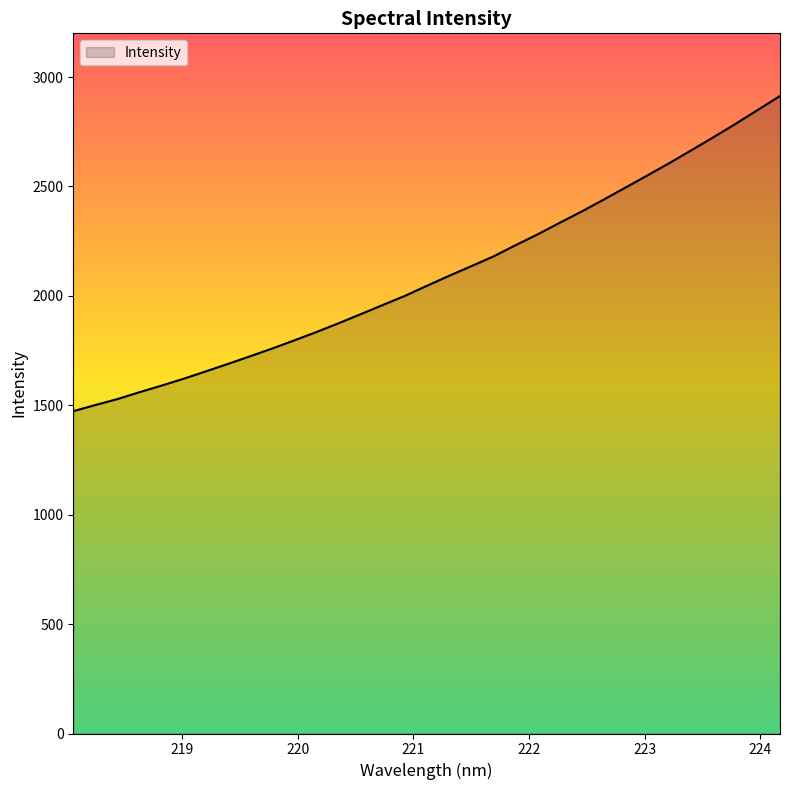

What is the difference between the maximum and minimum values?

1440.5